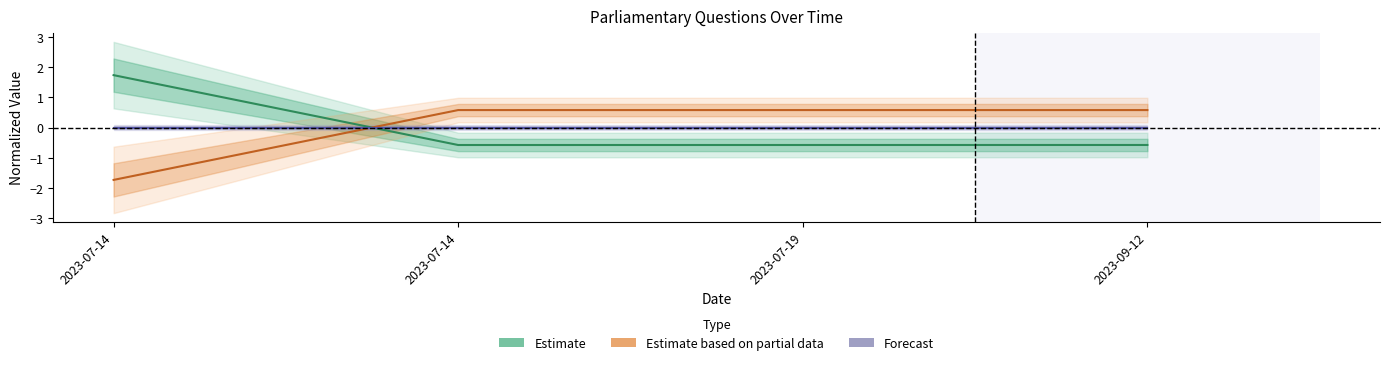

True or false: Forecast has a value of 0.0 at 2023-07-19.

True